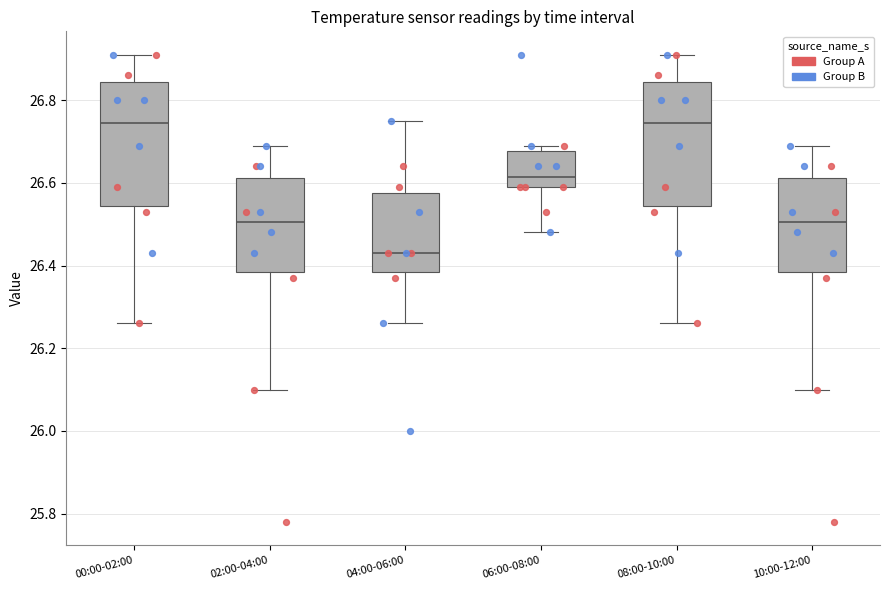

Reading left to right, transcribe this box plot: for each box, give where its median line is, the range the box spans, and where its two whiskers end, as read against the y-axis. The values are not printed on the chart, so give them approximately, as read against the axis.

00:00-02:00: median 26.74, box 26.54 to 26.84, whiskers 26.26 to 26.92
02:00-04:00: median 26.50, box 26.38 to 26.62, whiskers 26.10 to 26.70
04:00-06:00: median 26.44, box 26.38 to 26.58, whiskers 26.26 to 26.76
06:00-08:00: median 26.62, box 26.60 to 26.68, whiskers 26.48 to 26.70
08:00-10:00: median 26.74, box 26.54 to 26.84, whiskers 26.26 to 26.92
10:00-12:00: median 26.50, box 26.38 to 26.62, whiskers 26.10 to 26.70